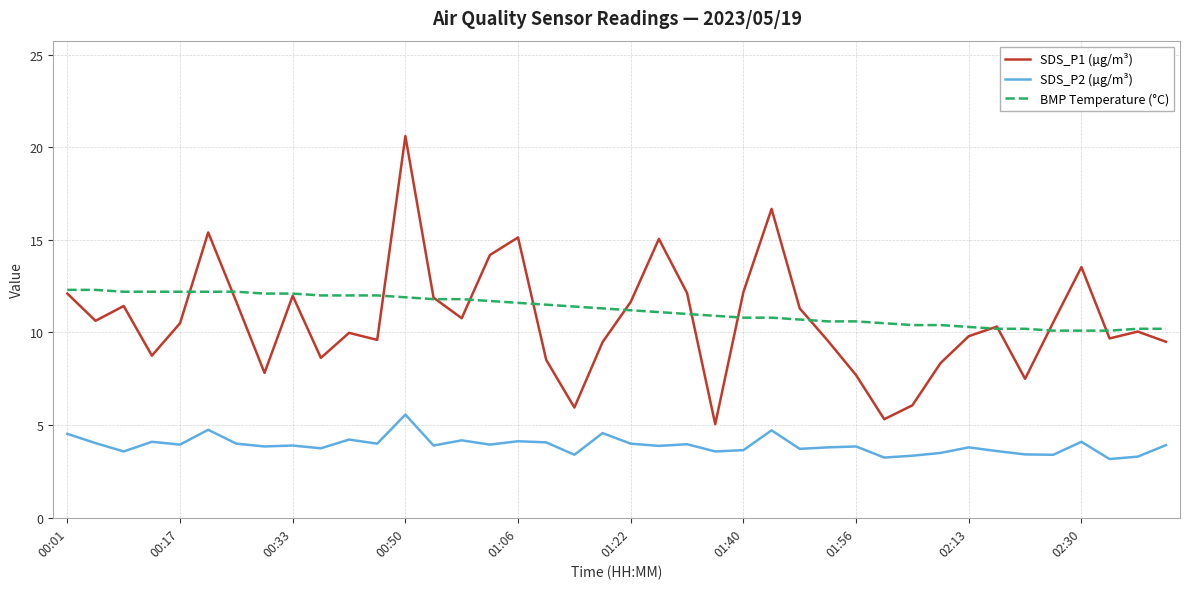

Does the chart have visible grid lines?

Yes